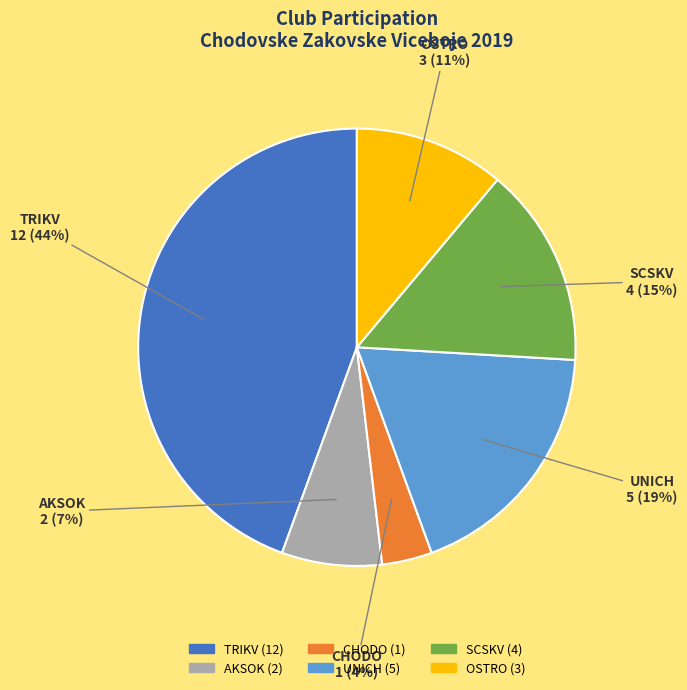

Rank the categories by value from highest to lowest.

TRIKV, UNICH, SCSKV, OSTRO, AKSOK, CHODO